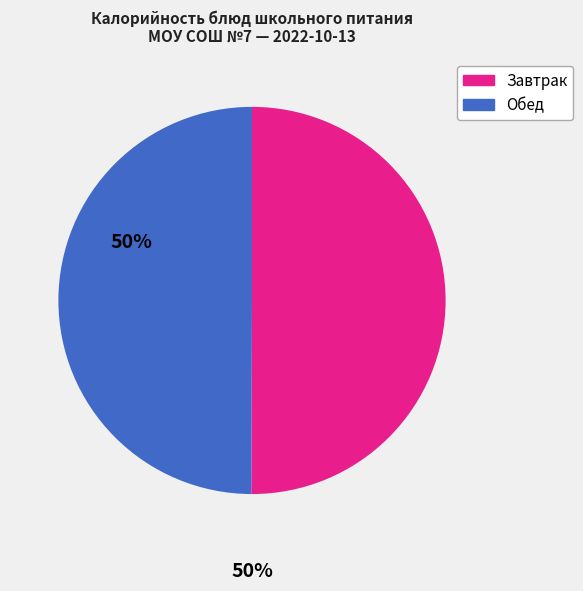

What is the ratio of the value at Обед to the value at Завтрак?

1.0